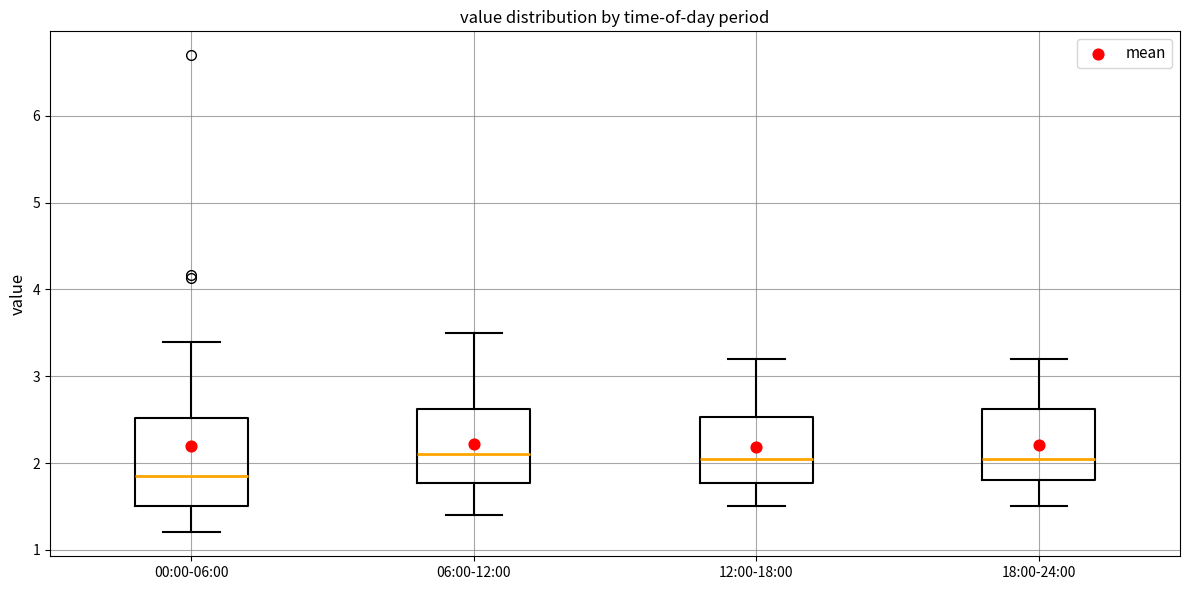

Reading left to right, transcribe this box plot: for each box, give where its median line is, the range the box spans, and where its two whiskers end, as read against the y-axis. The values are not printed on the chart, so give them approximately, as read against the axis.

00:00-06:00: median 1.9, box 1.5 to 2.5, whiskers 1.2 to 3.4
06:00-12:00: median 2.1, box 1.8 to 2.6, whiskers 1.4 to 3.5
12:00-18:00: median 2.1, box 1.8 to 2.5, whiskers 1.5 to 3.2
18:00-24:00: median 2.1, box 1.8 to 2.6, whiskers 1.5 to 3.2